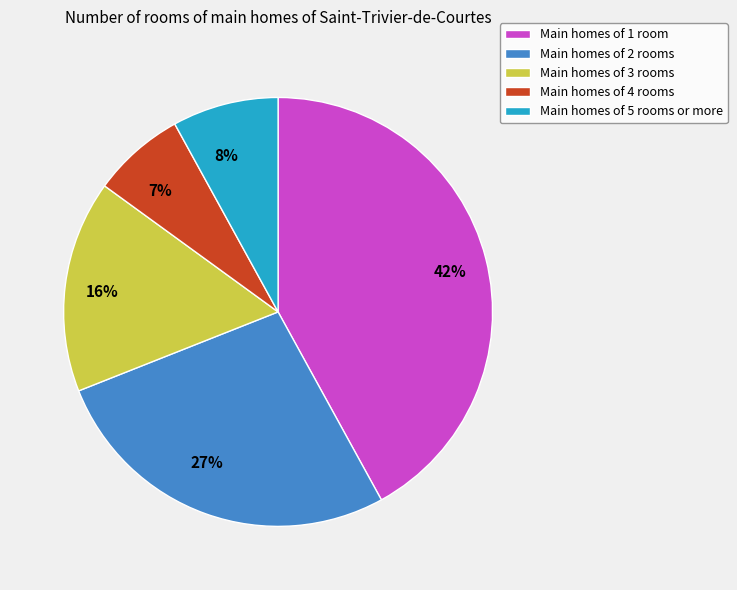

Which slice is the largest?

Main homes of 1 room